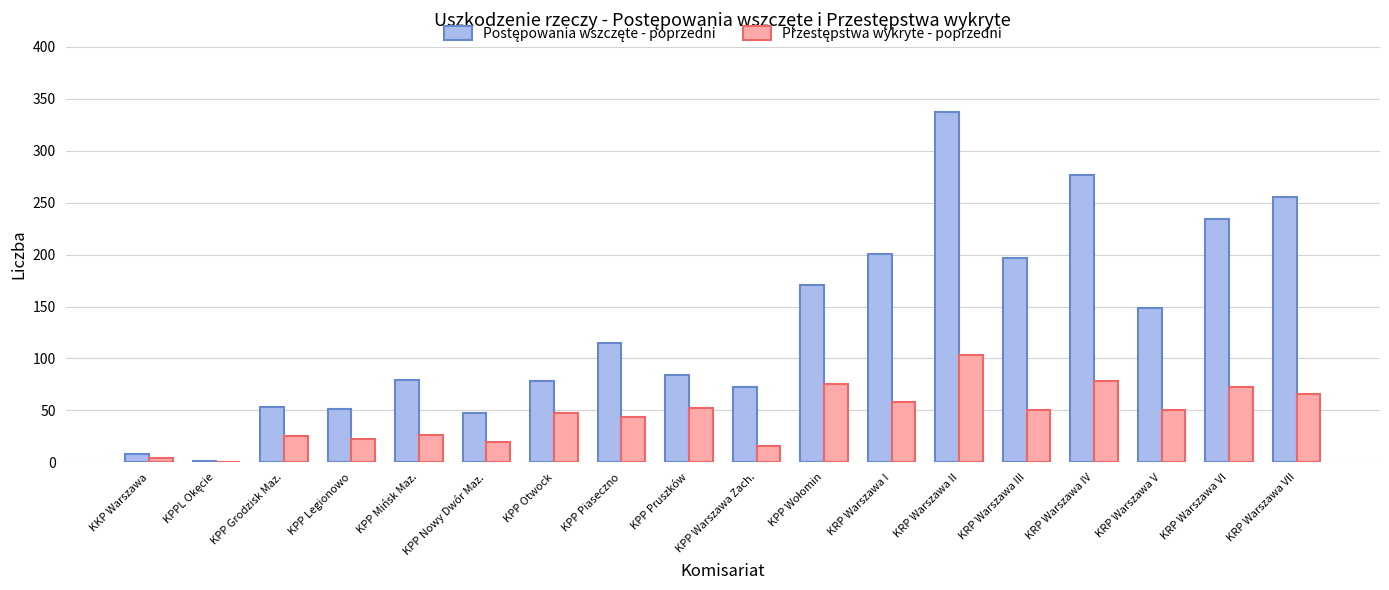

What is the greatest value displayed?

337